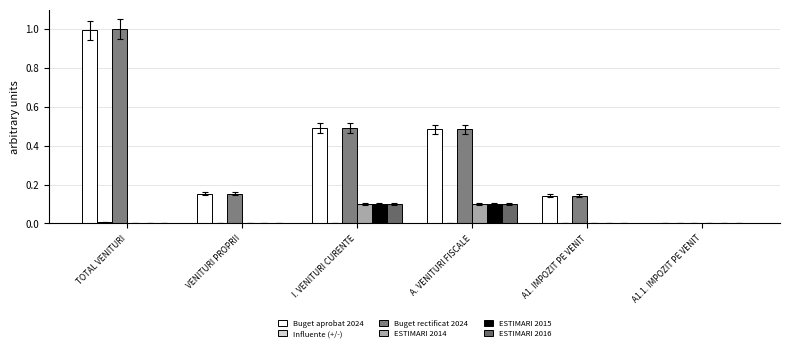

How many groups of bars are there?

6